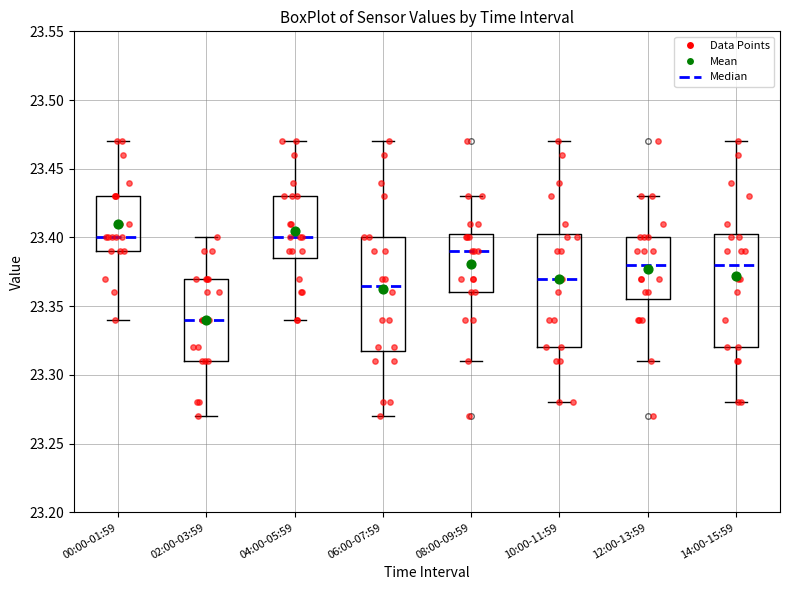

Reading left to right, read every box against the y-axis: the position of its median line, the range the box covers, and the ends of its whiskers. The values are not printed on the chart, so give them approximately, as read against the axis.

00:00-01:59: median 23.400, box 23.390 to 23.430, whiskers 23.340 to 23.470
02:00-03:59: median 23.340, box 23.310 to 23.370, whiskers 23.270 to 23.400
04:00-05:59: median 23.400, box 23.385 to 23.430, whiskers 23.340 to 23.470
06:00-07:59: median 23.365, box 23.320 to 23.400, whiskers 23.270 to 23.470
08:00-09:59: median 23.390, box 23.360 to 23.405, whiskers 23.310 to 23.430
10:00-11:59: median 23.370, box 23.320 to 23.405, whiskers 23.280 to 23.470
12:00-13:59: median 23.380, box 23.355 to 23.400, whiskers 23.310 to 23.430
14:00-15:59: median 23.380, box 23.320 to 23.405, whiskers 23.280 to 23.470